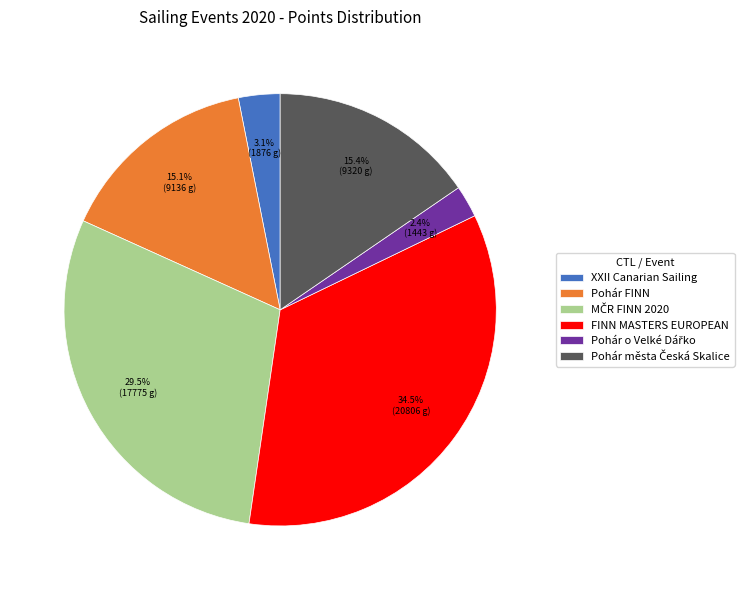

Which slice is the largest?

FINN MASTERS EUROPEAN